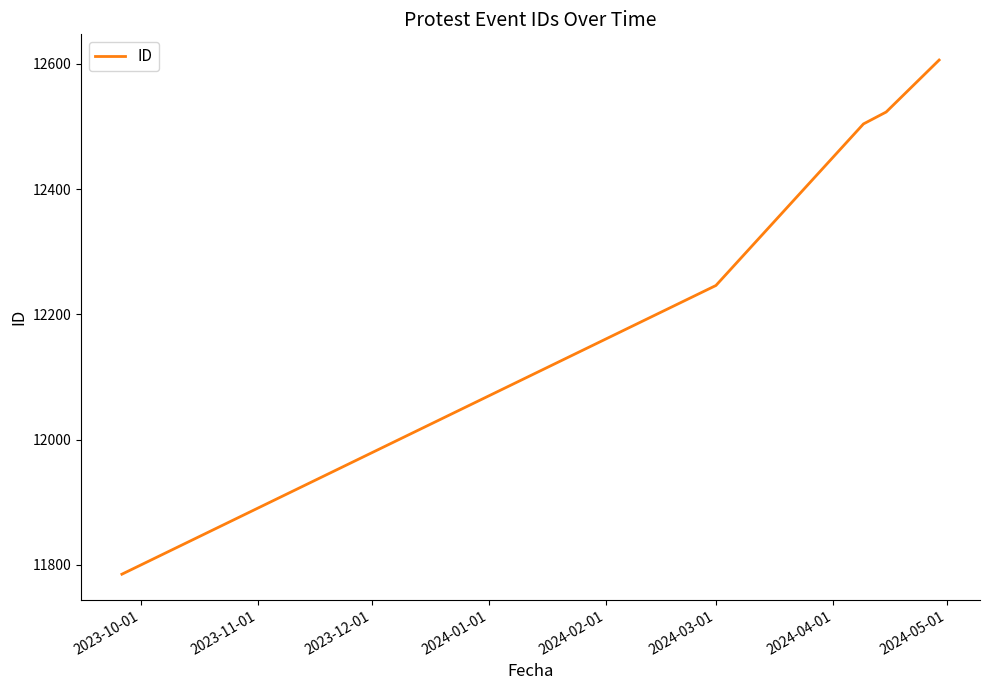

What is the sum of all values?

61664